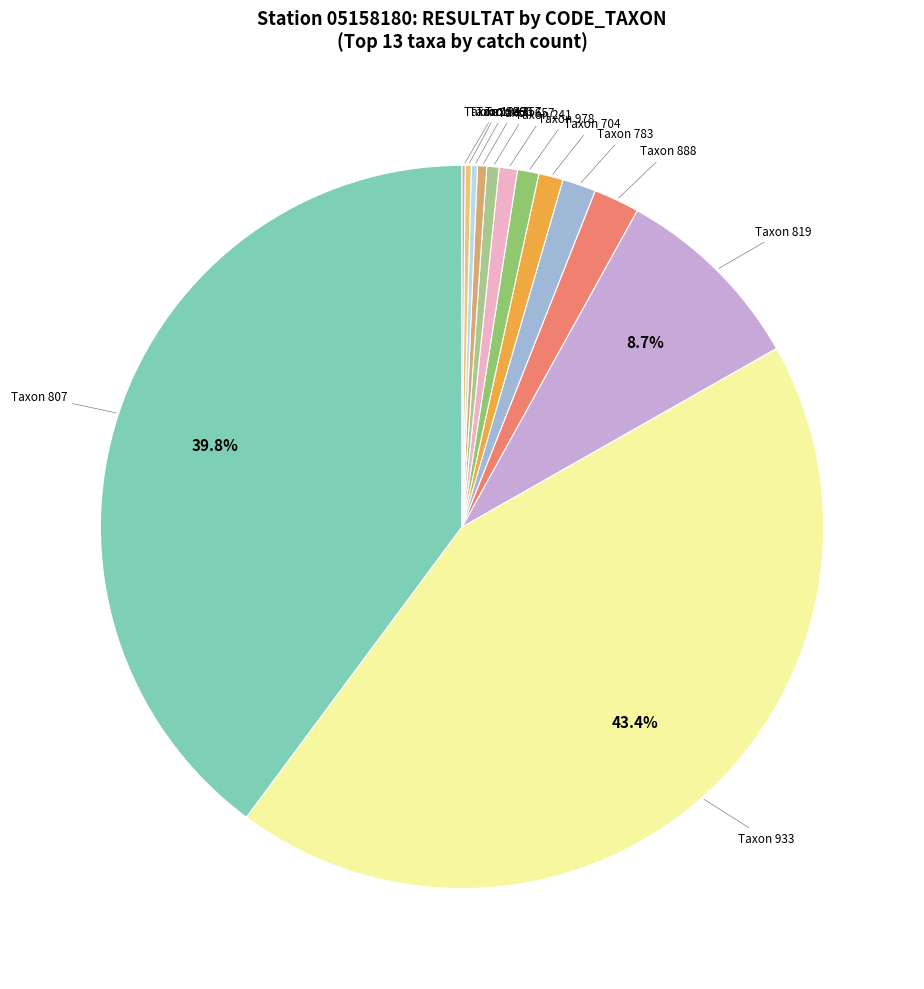

Which slice is the largest?

933